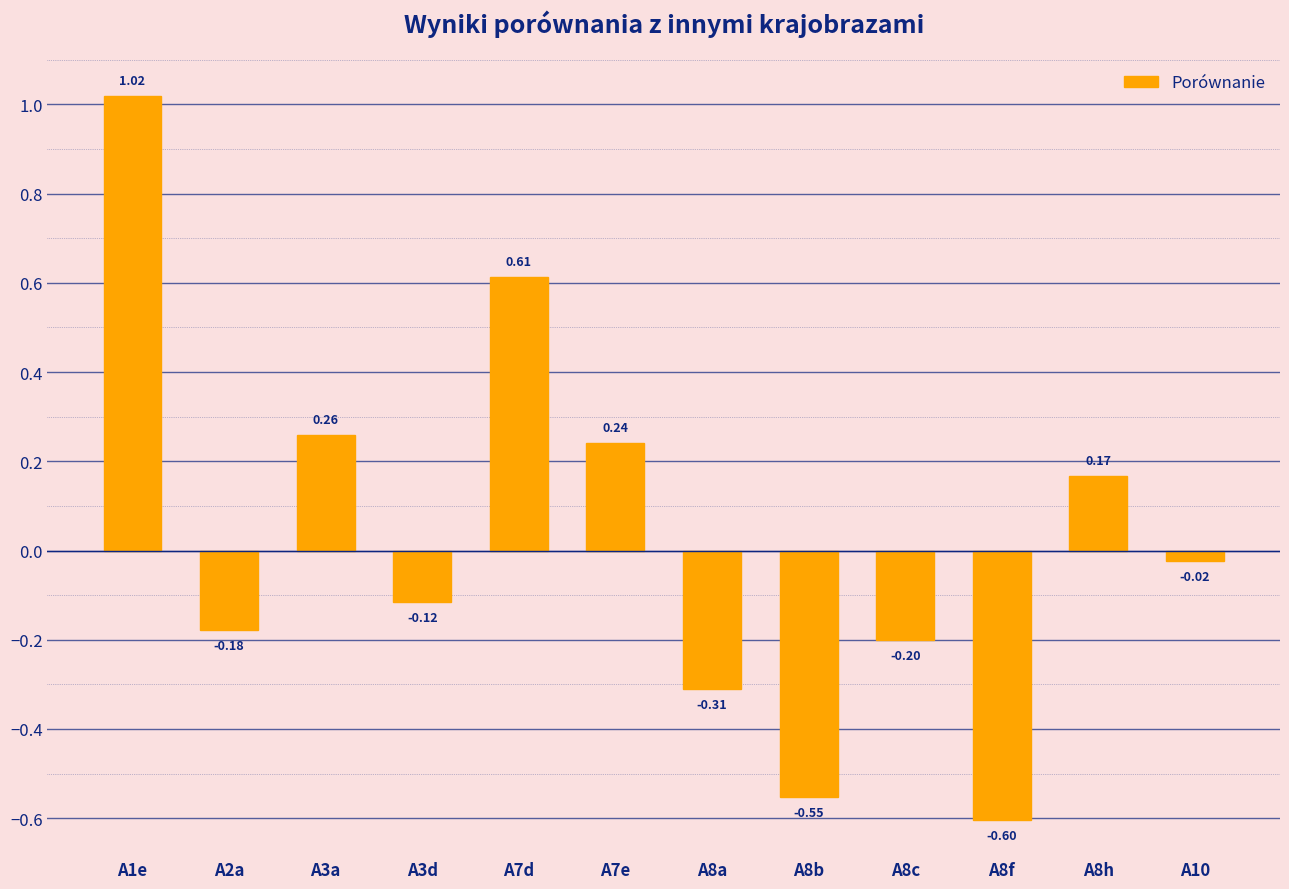

Where does the data first go above 0?

A1e